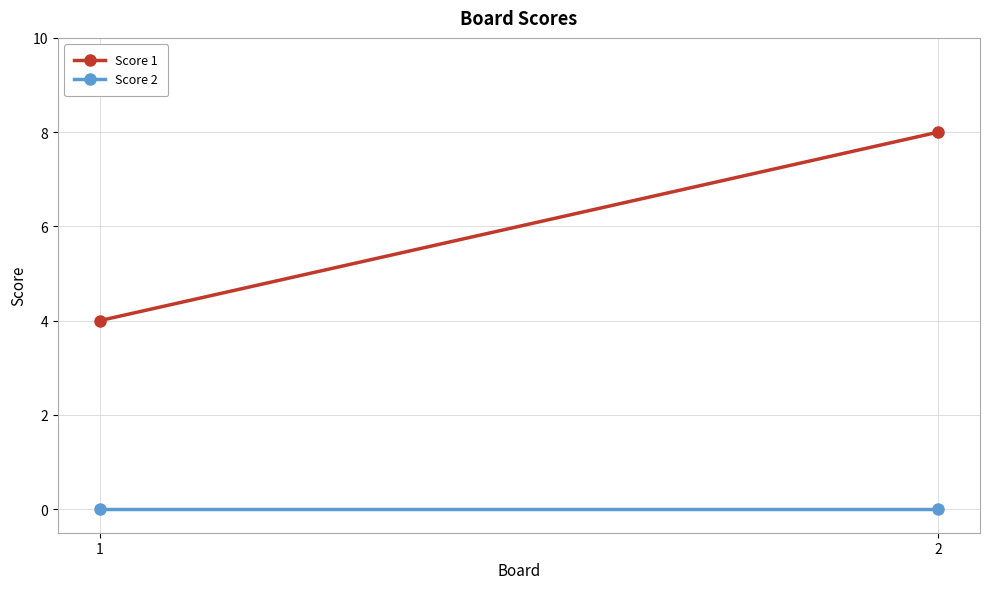

Is the value of Score 2 at 1 greater than the value of Score 1 at 1?

No